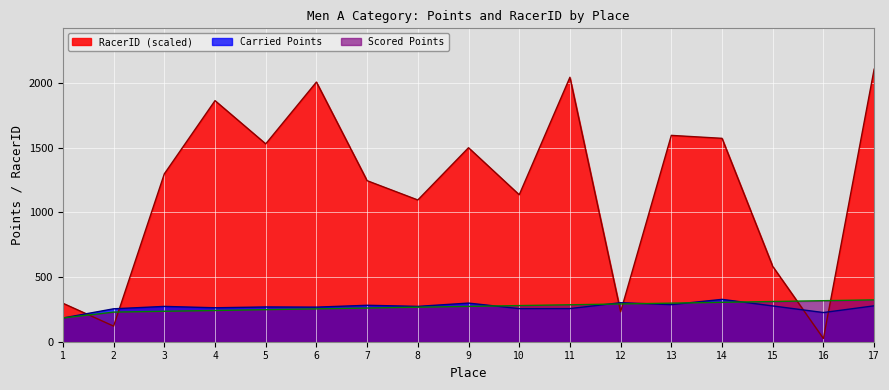

At 8, list the series in order from smallest to largest.

Scored Points, Carried Points, RacerID